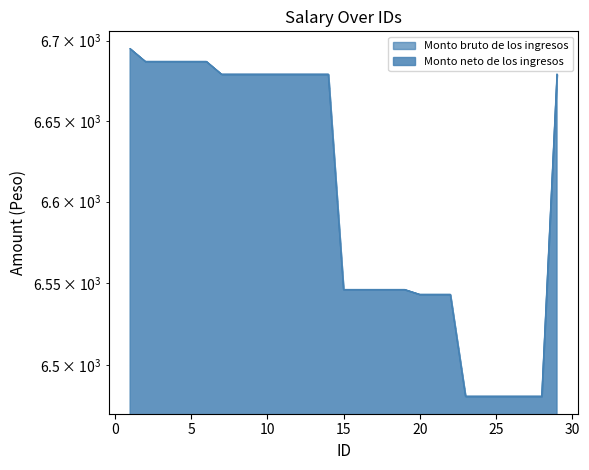

Where does the Monto bruto de los ingresos series first go above 6679?

1